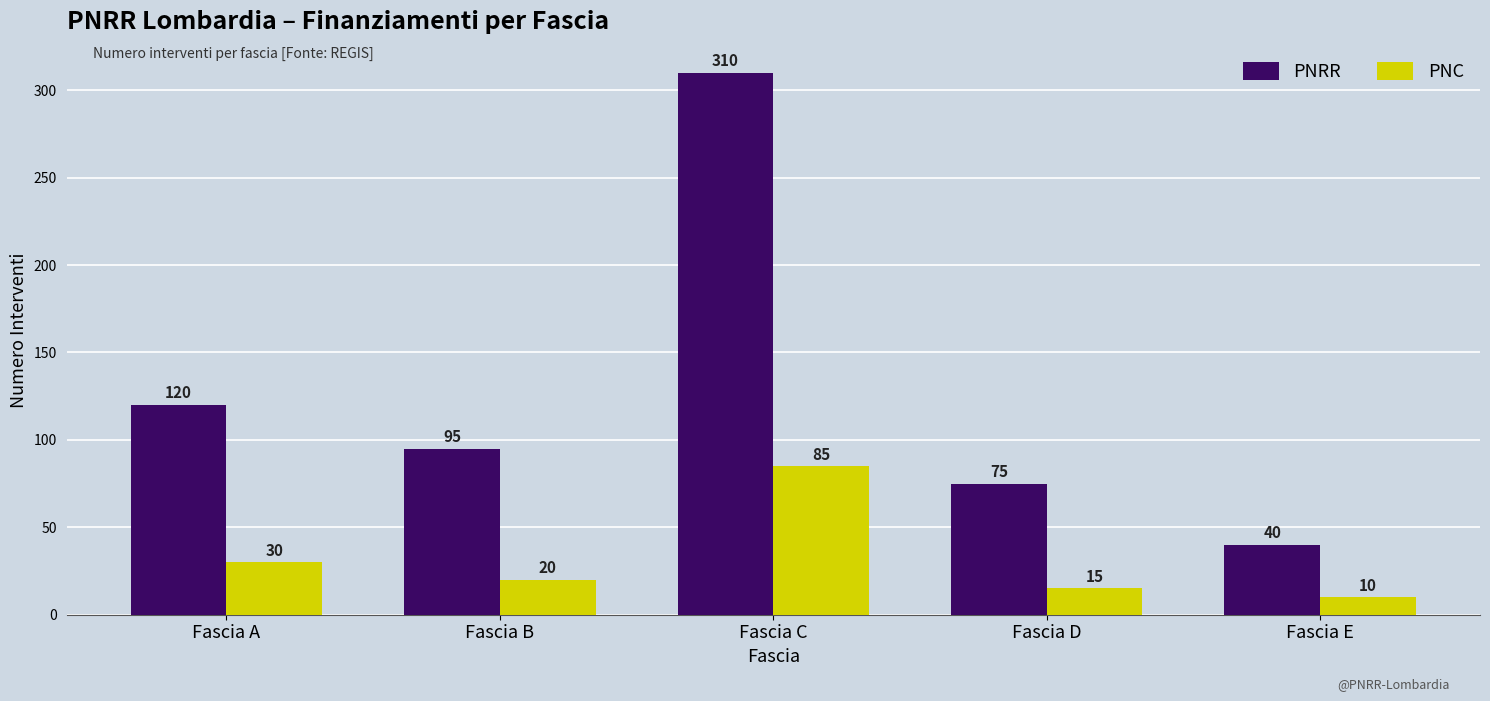

Between Fascia C and Fascia D, which series saw the biggest shift?

PNRR